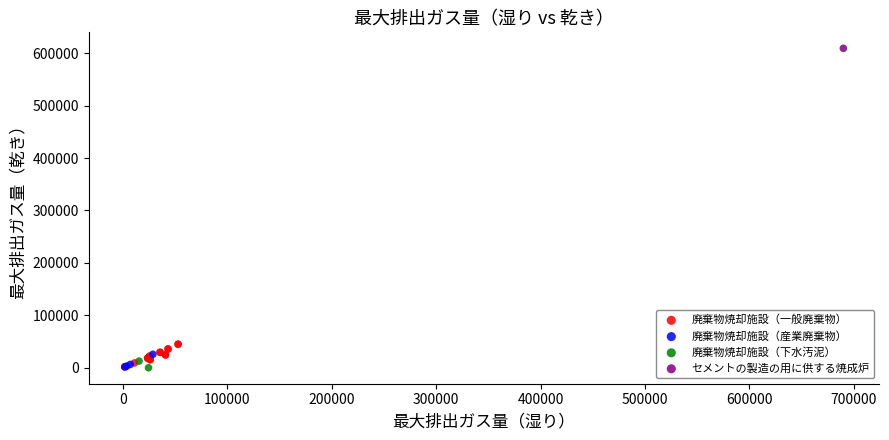

What are all the series names shown in the legend?

廃棄物焼却施設（一般廃棄物）, 廃棄物焼却施設（産業廃棄物）, 廃棄物焼却施設（下水汚泥）, セメントの製造の用に供する焼成炉